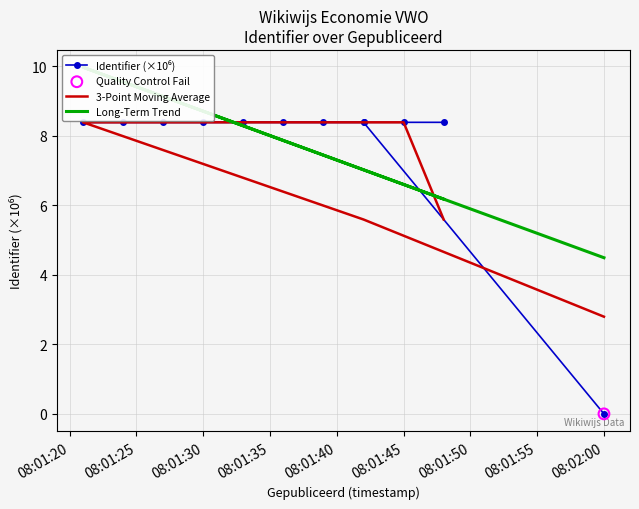

Which series contains the highest Y value?

Long-Term Trend